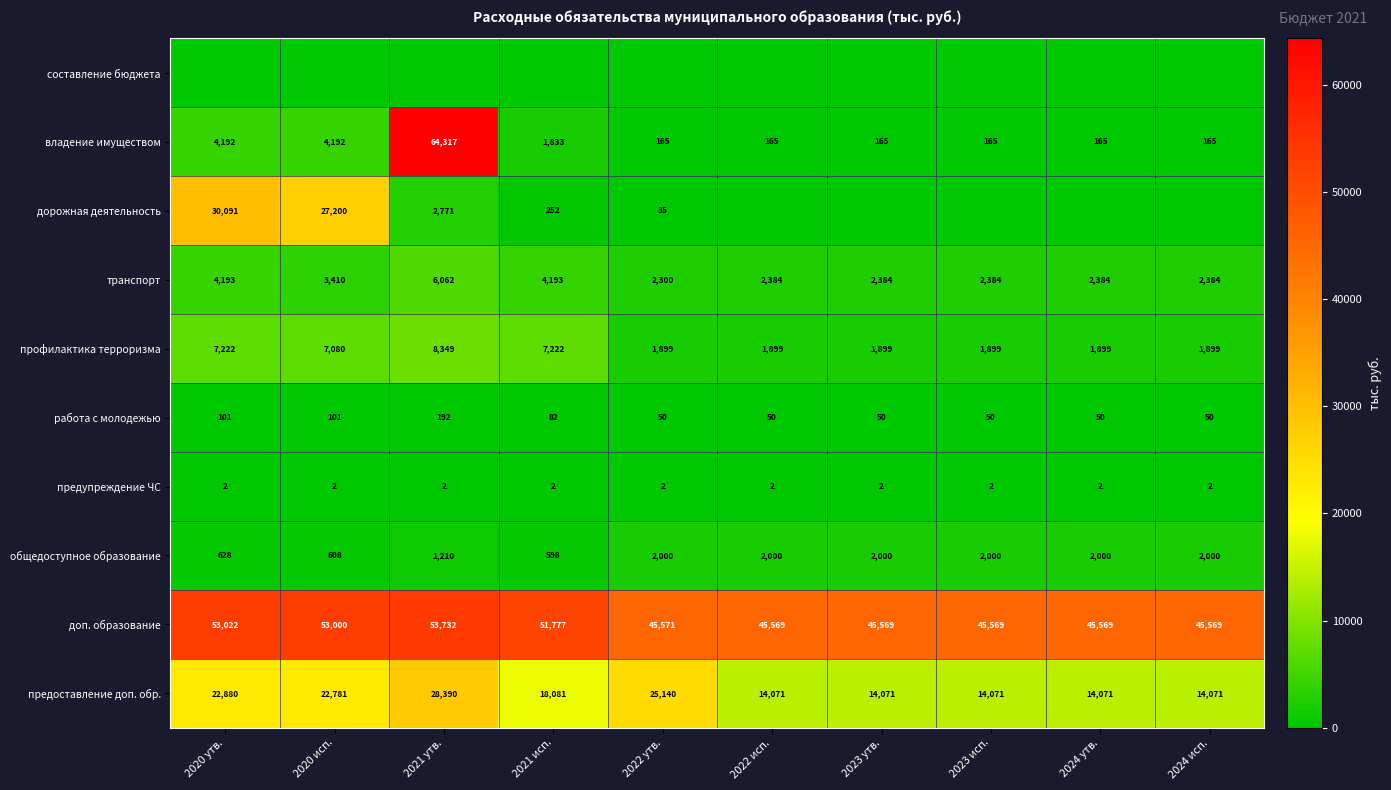

At which category is the sum across all series the highest?

2021 утв.